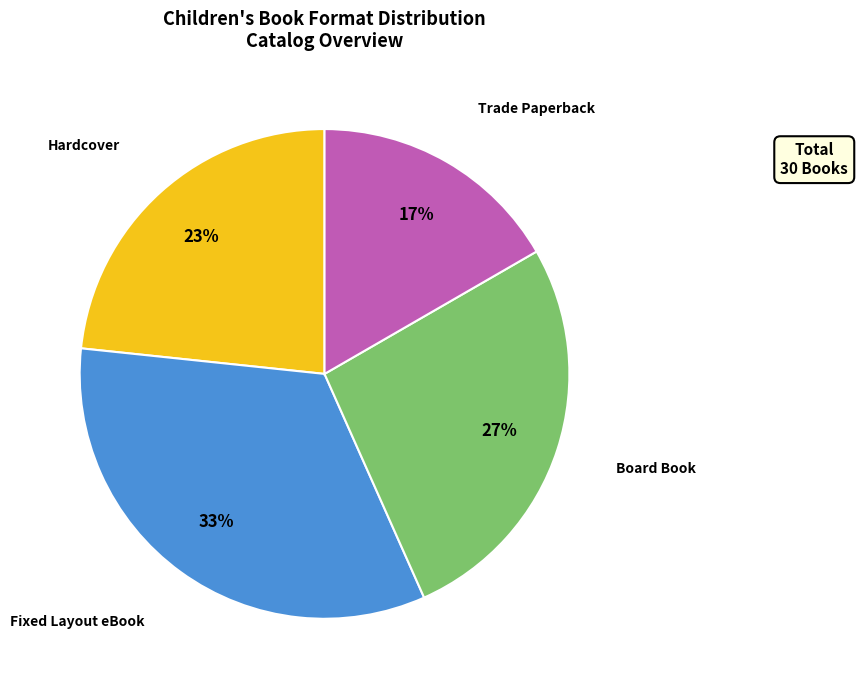

Does Hardcover account for over 50% of the chart?

No